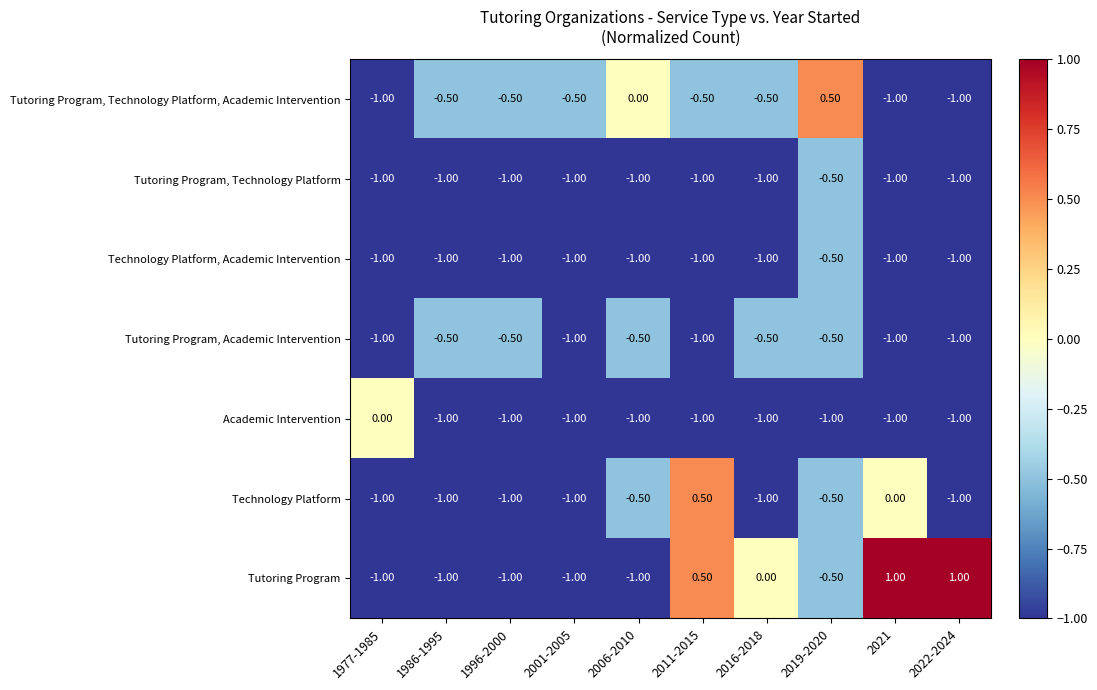

What is the total value across all series at 1977-1985?

-6.0